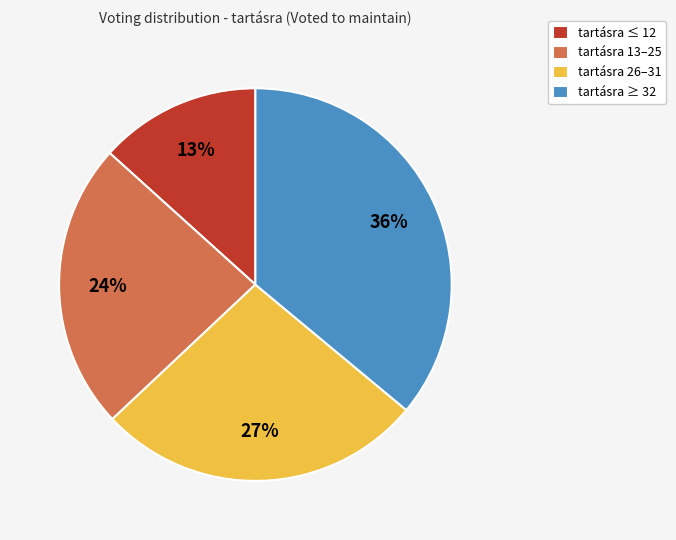

The tartásra 13–25 slice represents 24% of the pie. True or false?

True